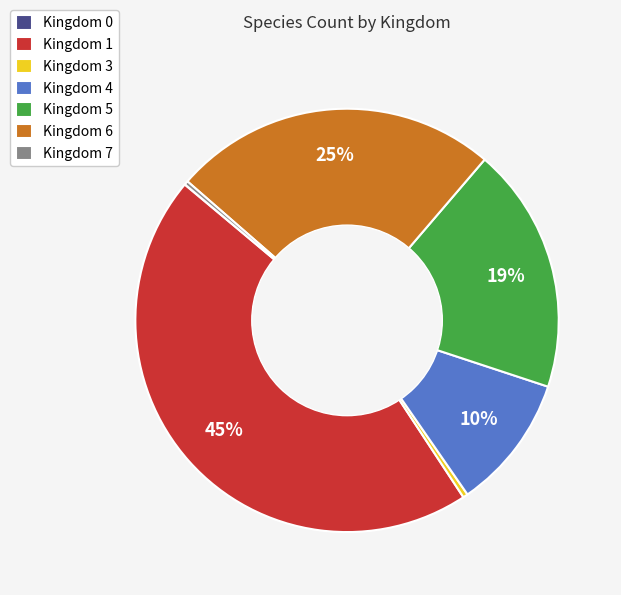

Is there any slice that represents more than half of the pie?

No